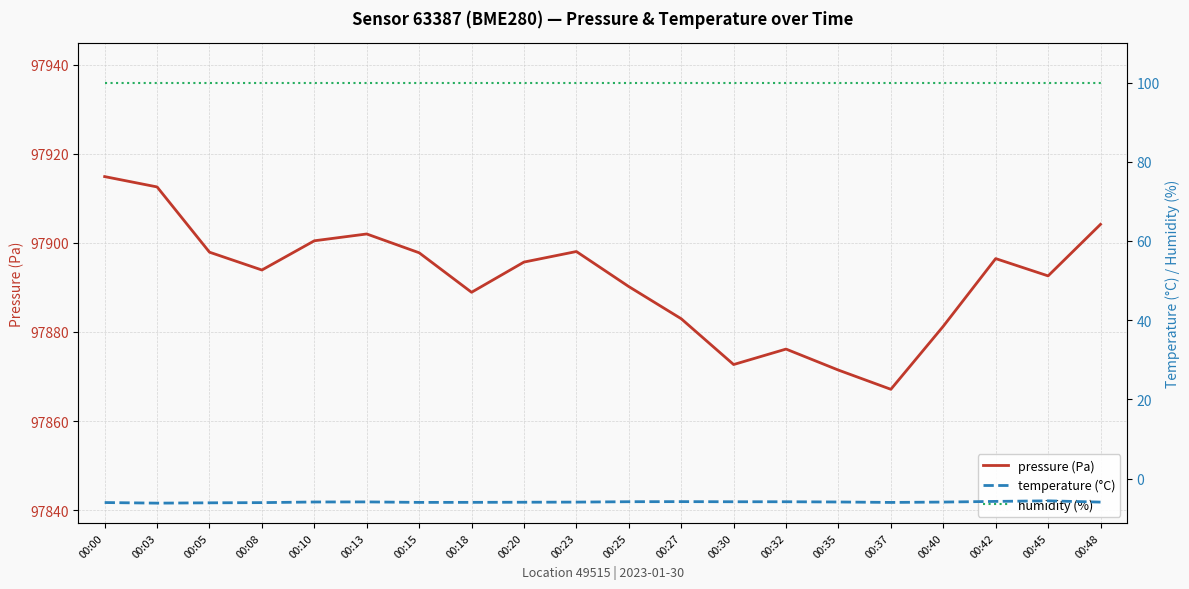

What is the highest value of the pressure (Pa) series?

97914.9